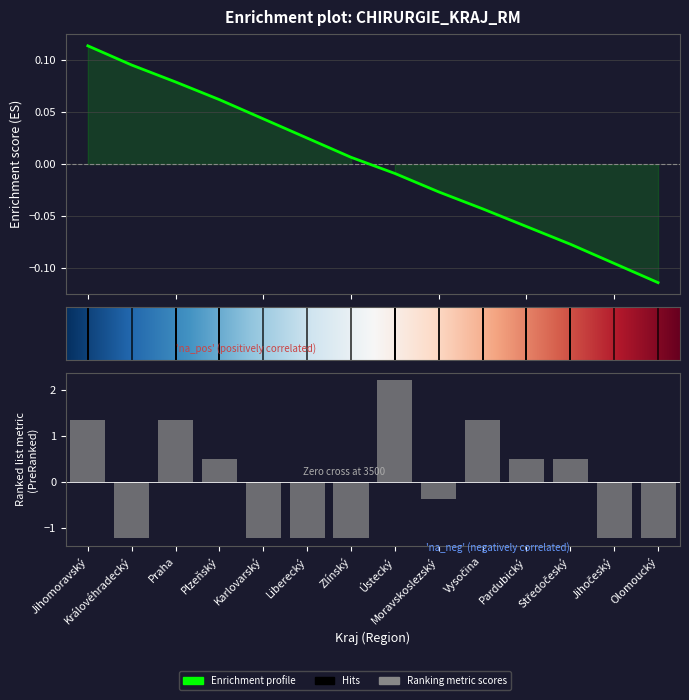

Read the value at Liberecký.

-1.2